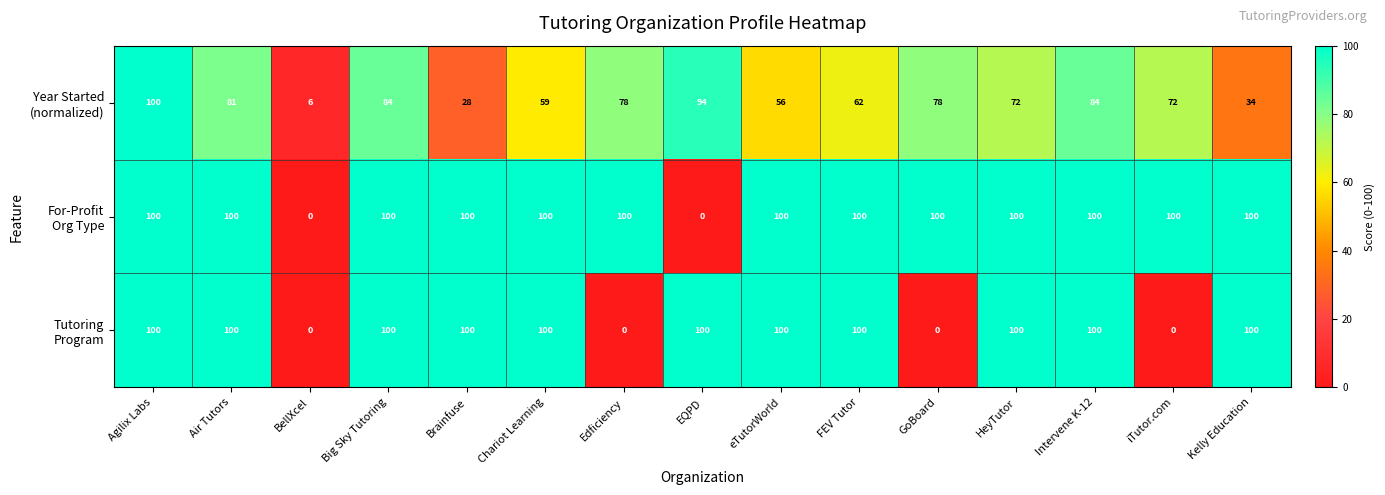

What is the total value across all series at FEV Tutor?

262